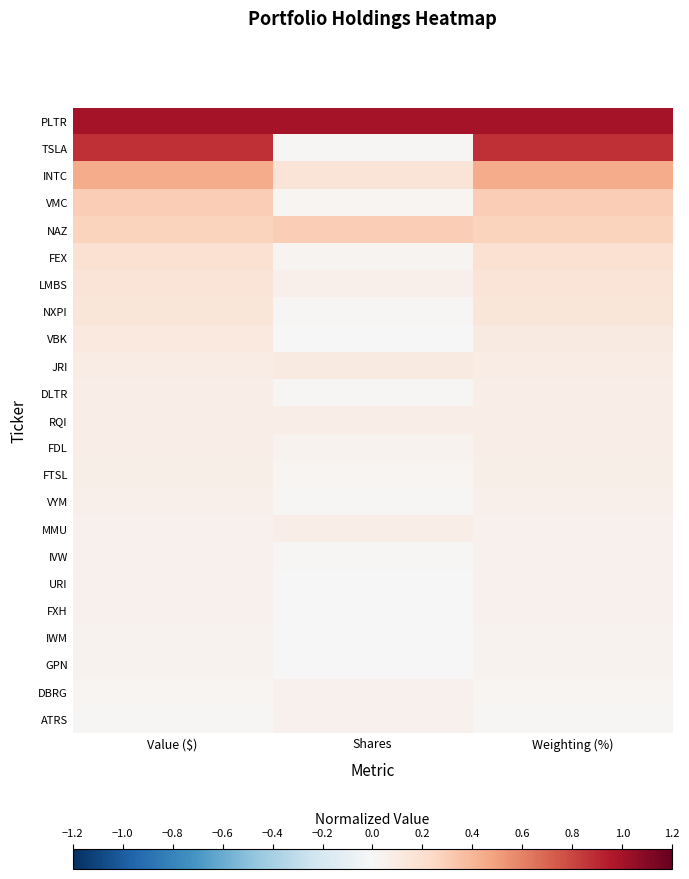

At which category does the chart reach its minimum across all series?

Shares